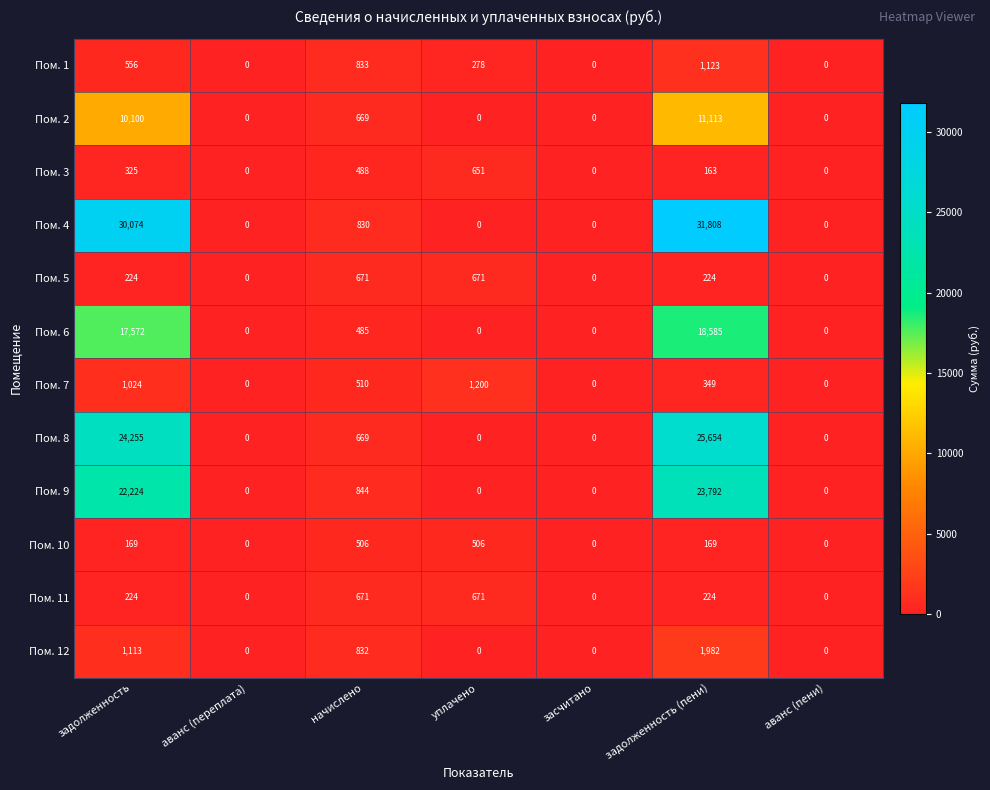

What is the sum of all Пом. 1 values?

2790